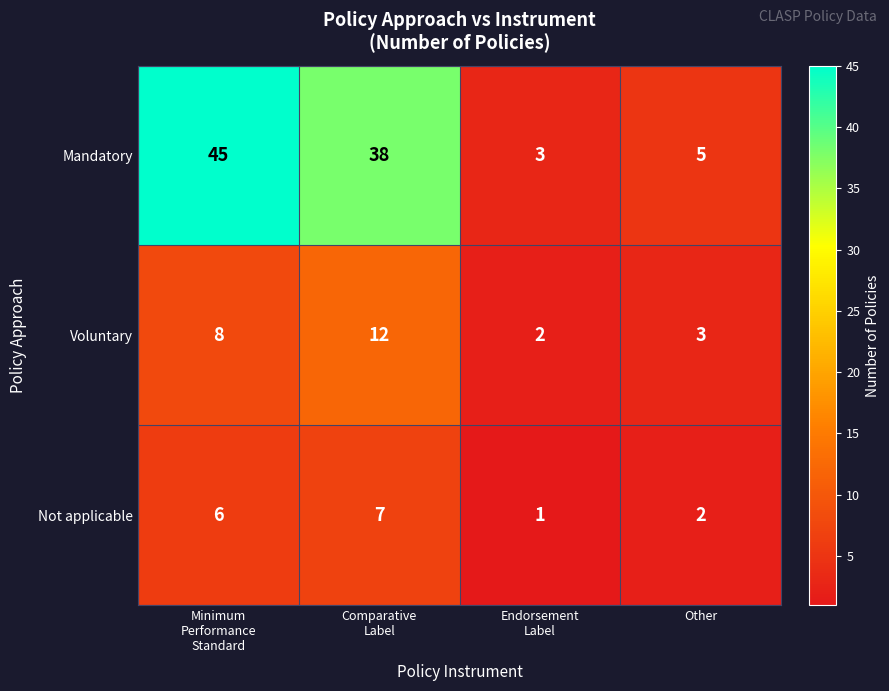

Which series has the largest range (max minus min)?

Mandatory